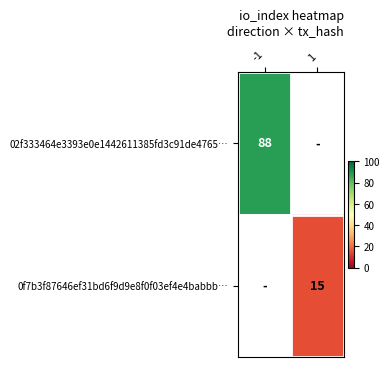

Count the number of data series in this chart.

2